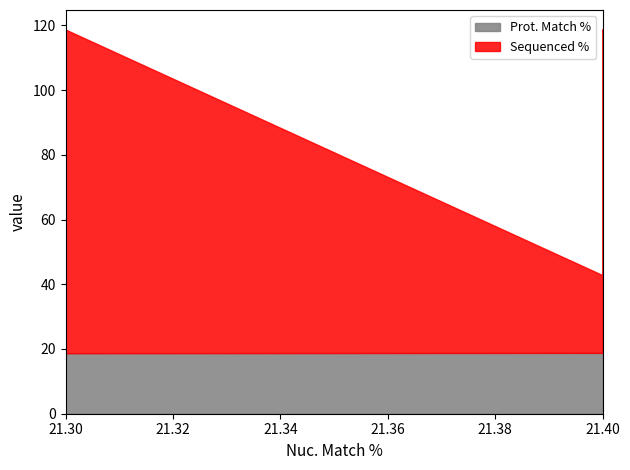

How many categories are shown in the chart?

5